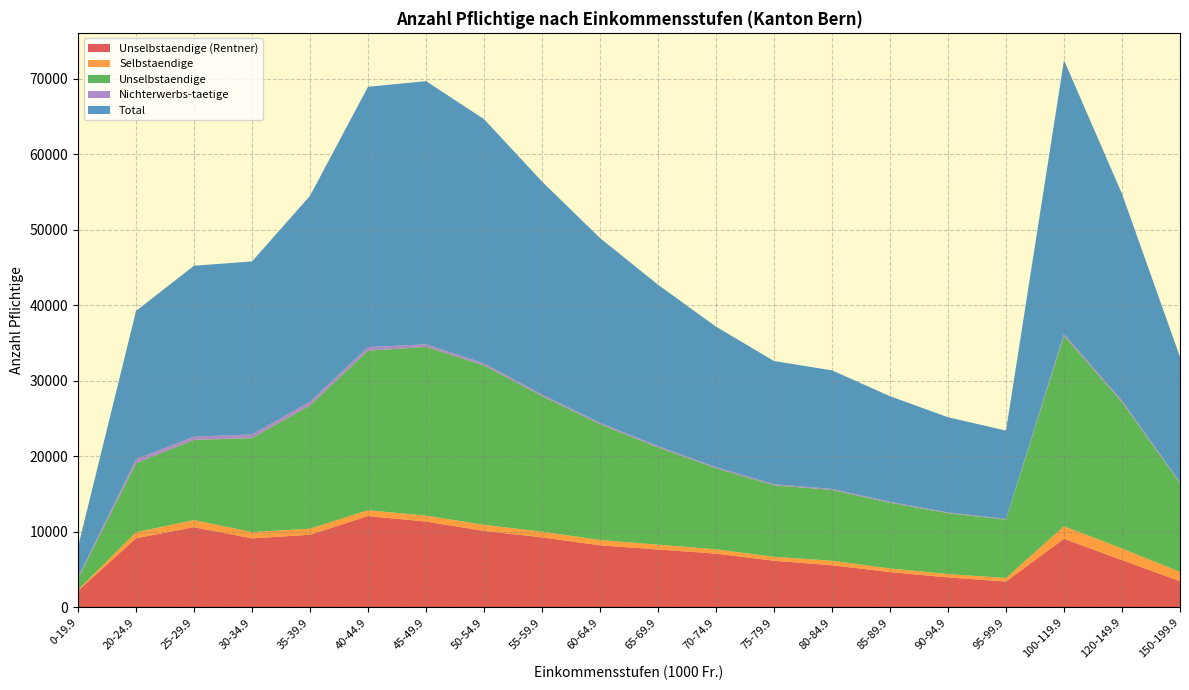

The value of Nichterwerbs-taetige at 25-29.9 is 642. True or false?

False